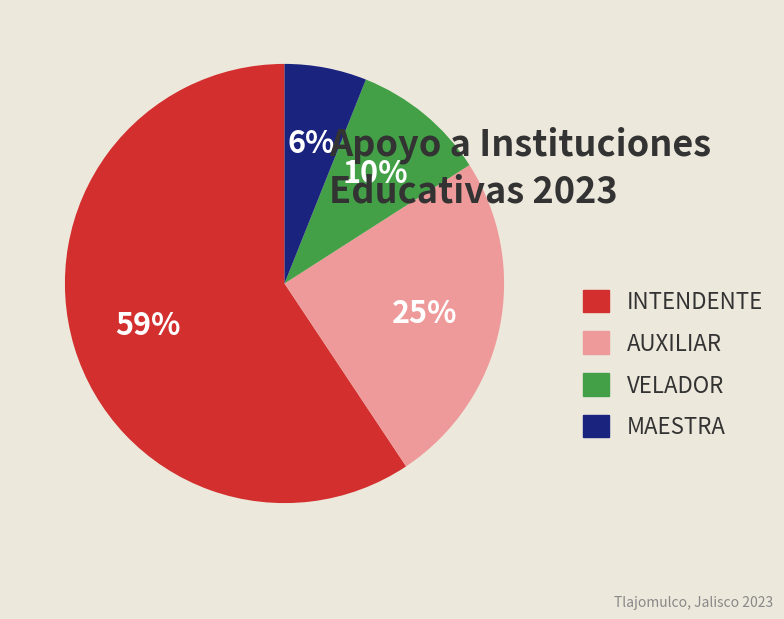

To the nearest percent, what portion does INTENDENTE represent?

59%